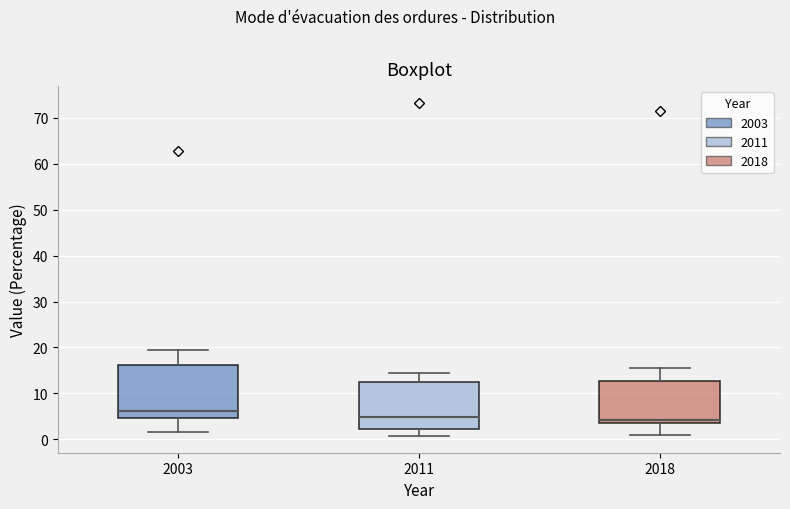

Reading left to right, read every box against the y-axis: the position of its median line, the range the box covers, and the ends of its whiskers. The values are not printed on the chart, so give them approximately, as read against the axis.

2003: median 6, box 5 to 16, whiskers 2 to 19
2011: median 5, box 2 to 13, whiskers 1 to 15
2018: median 4 (just above the box's lower edge), box 4 to 13, whiskers 1 to 16